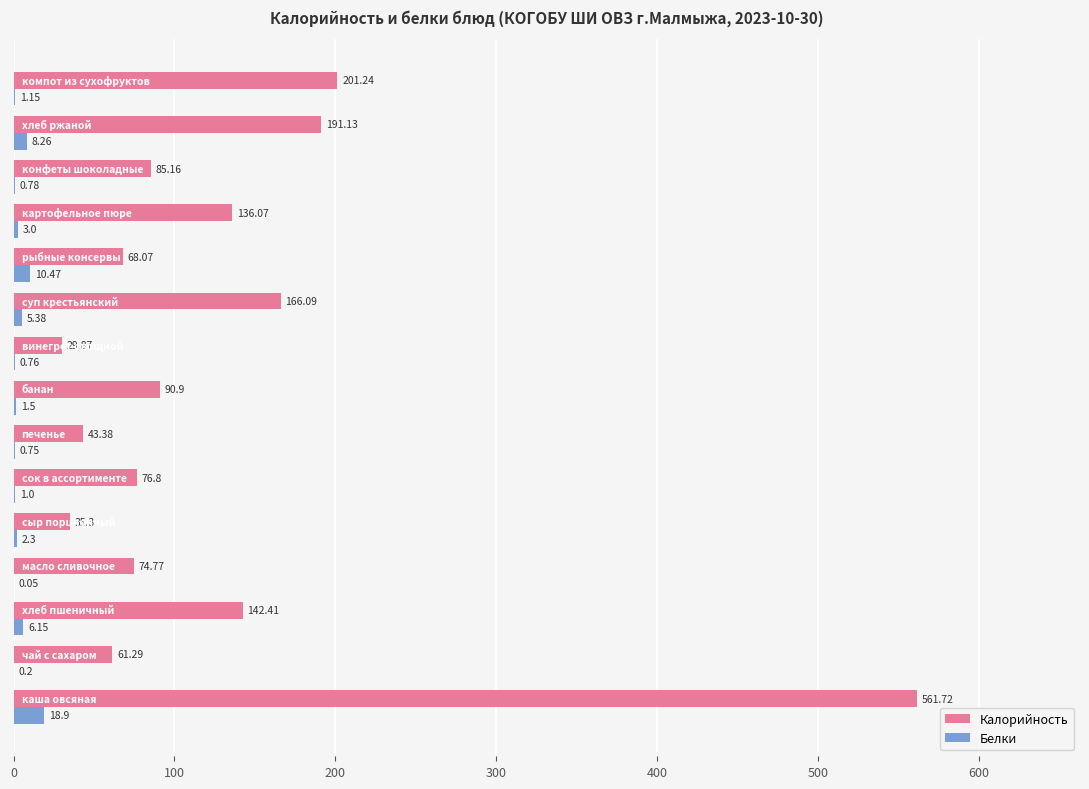

Which series has the largest total across all categories?

Калорийность